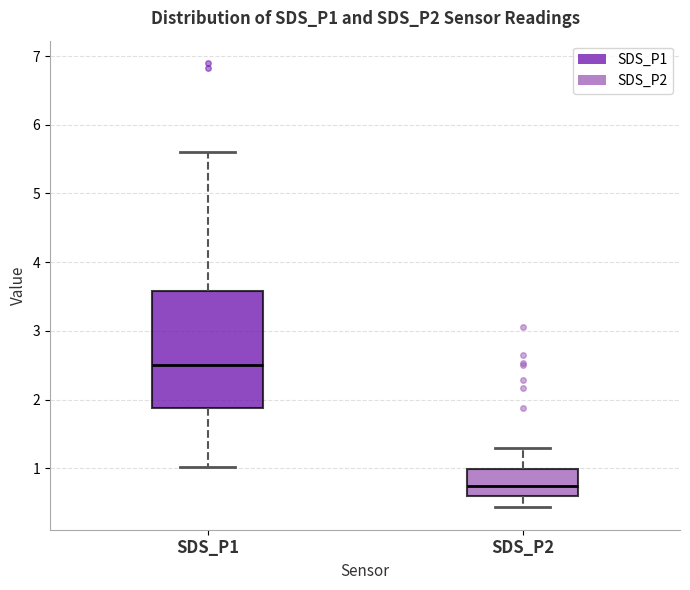

Comparing the boxes themselves (not the whiskers), which one is the tallest?

SDS_P1